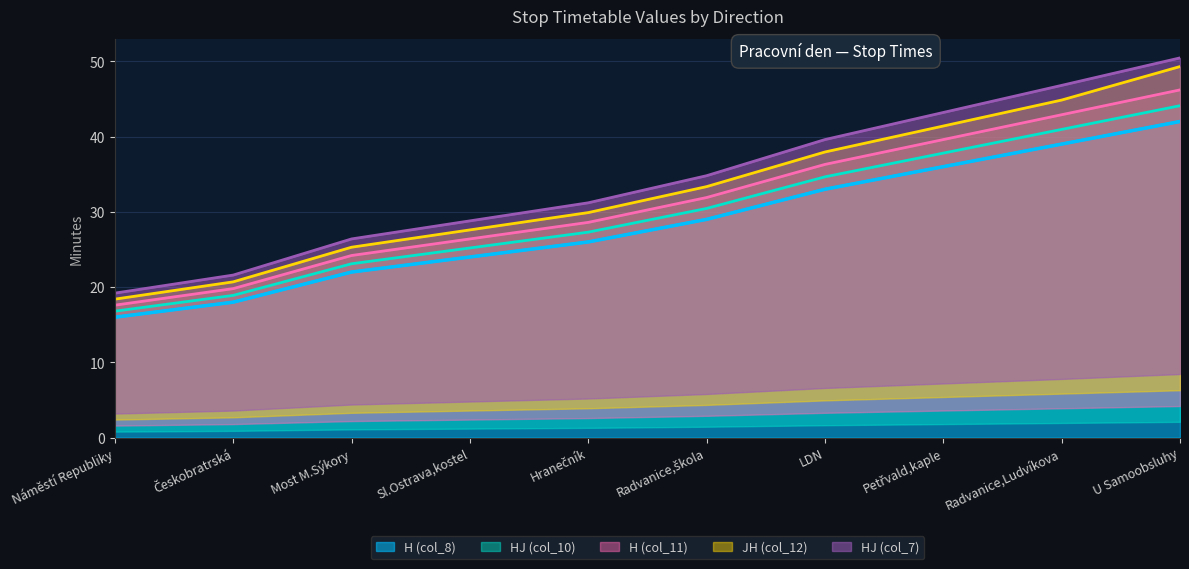

What is the total value across all series at LDN?

174.9